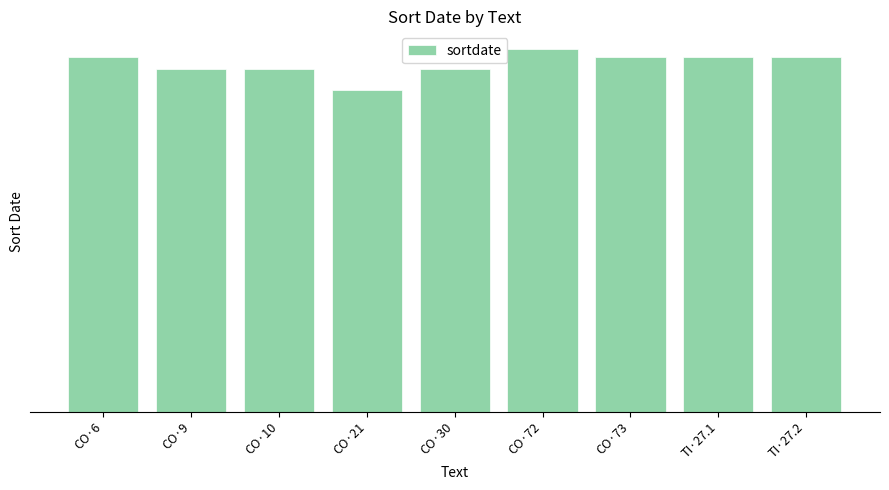

Does the chart contain stacked bars?

No